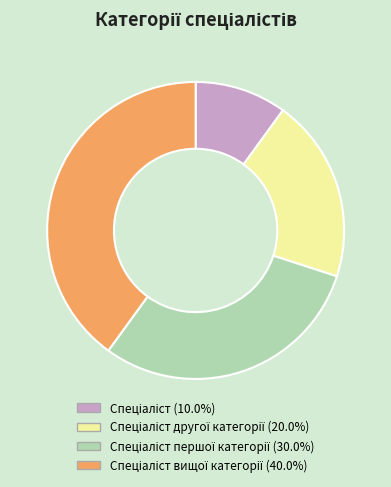

How many segments does this pie chart have?

4